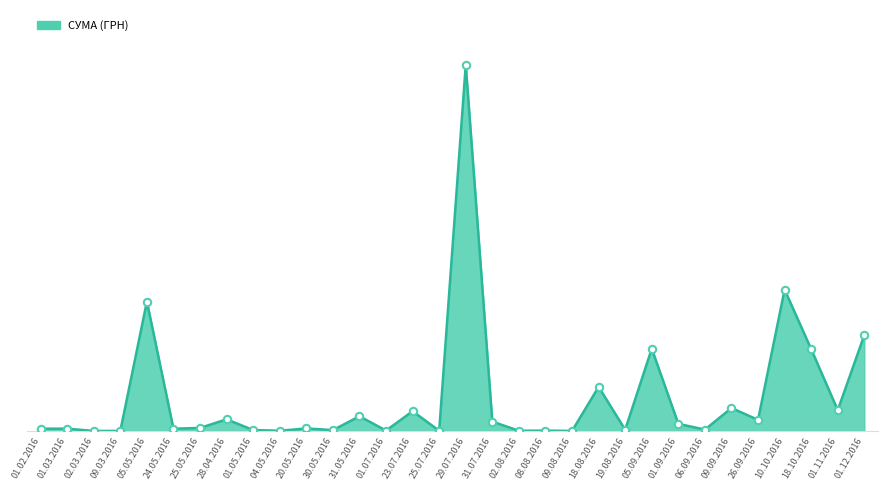

Approximately how many times larger is the value at 31.05.2016 compared to 26.09.2016?

1.3